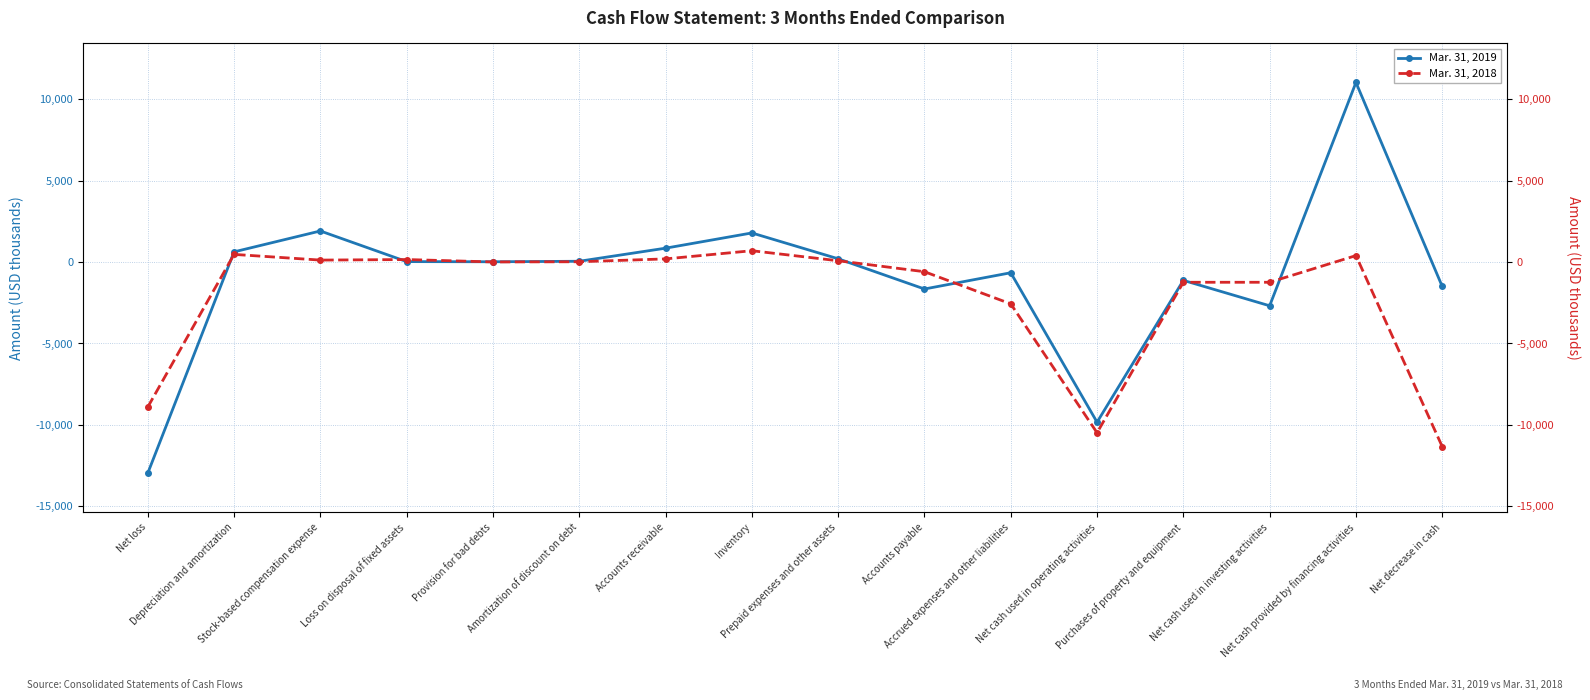

How many interior local peaks does the Mar. 31, 2018 series have?

4